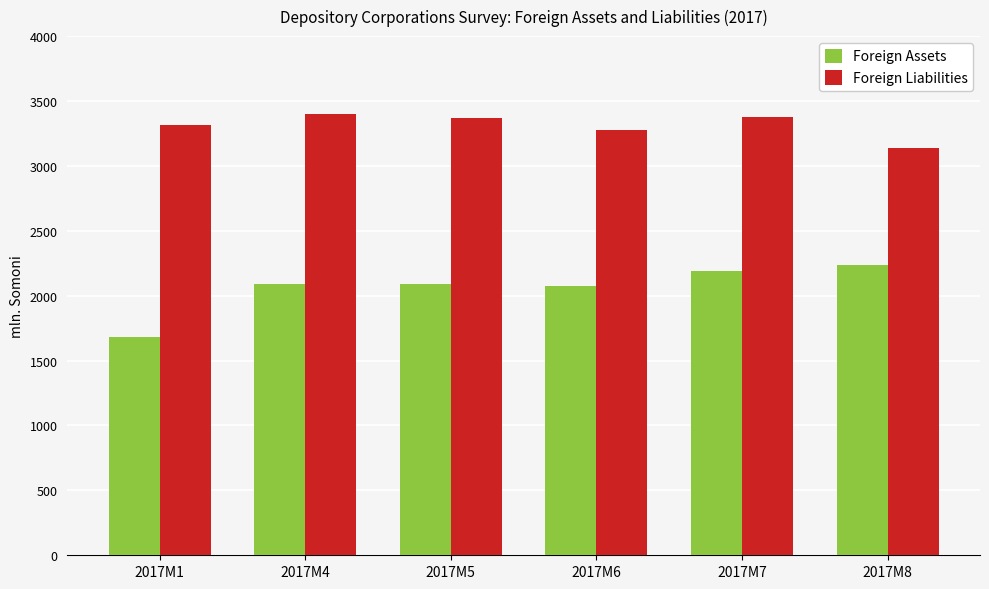

What is the spread (max minus min) of values at 2017M7?

1184.8